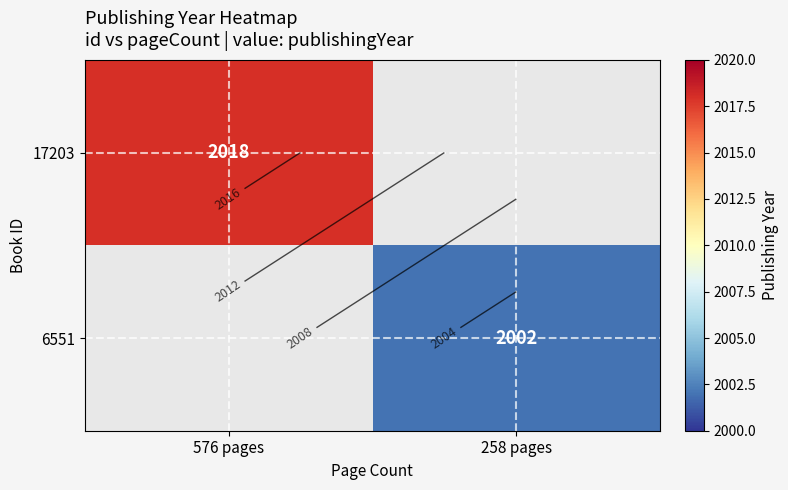

Which series has the largest range (max minus min)?

17203